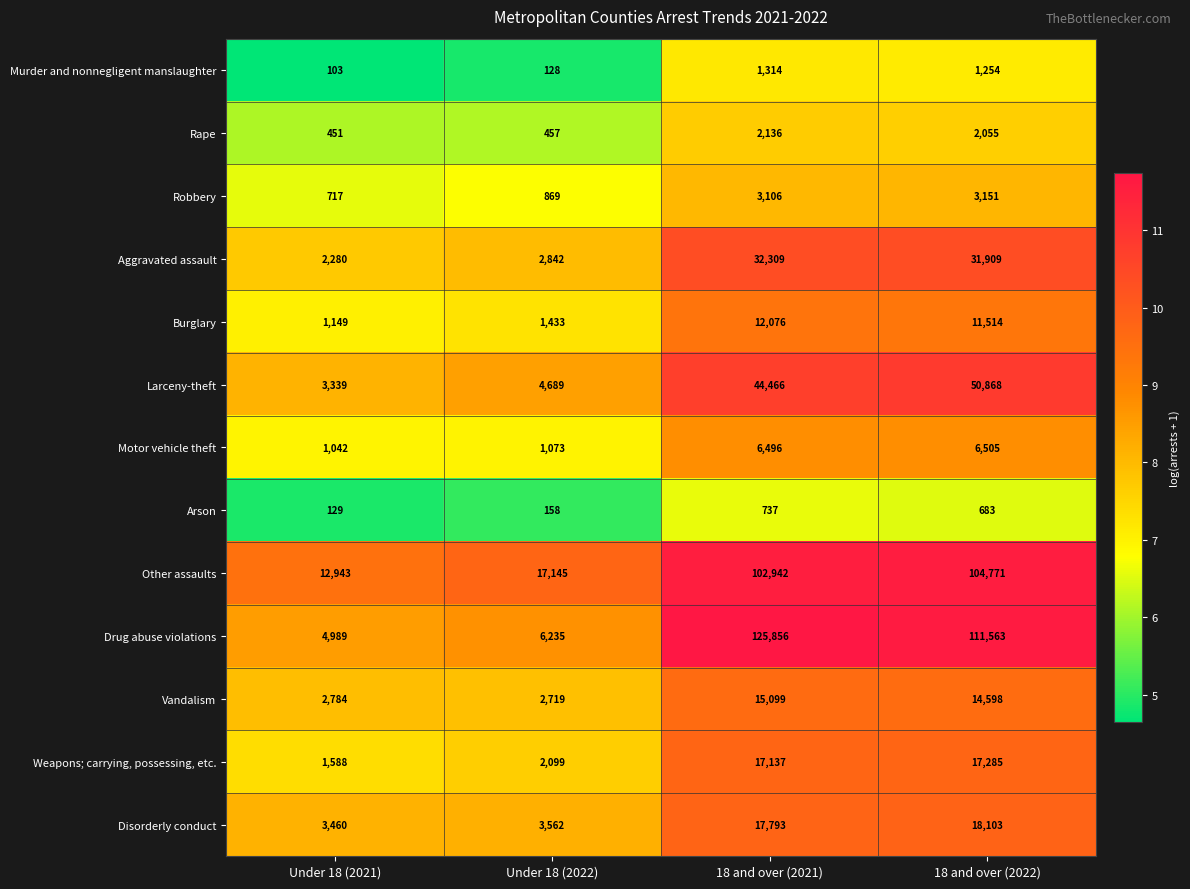

The value of Disorderly conduct at Under 18 (2022) is 1552. True or false?

False